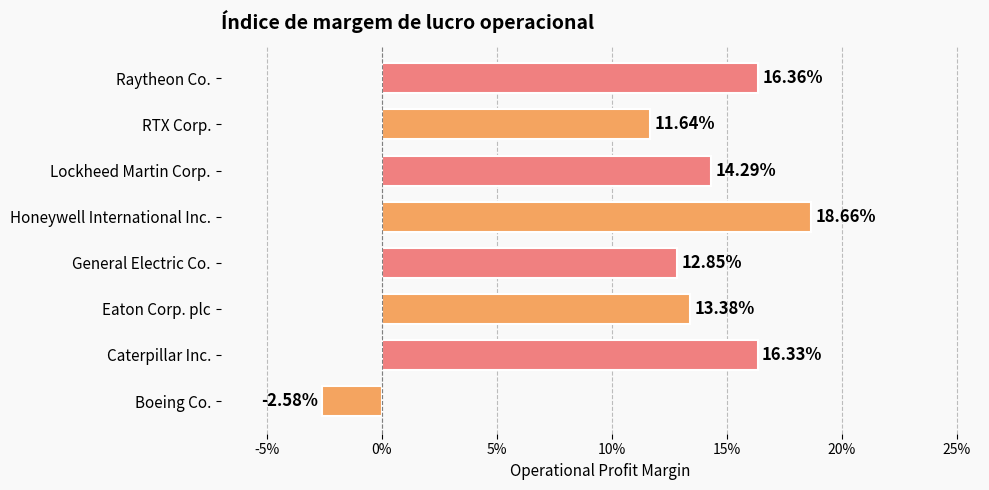

Are the bars horizontal?

Yes